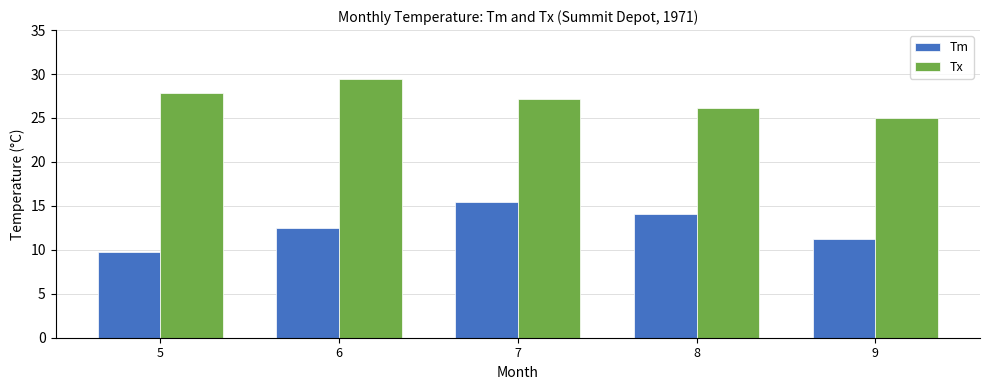

How many bars are there in each group?

2